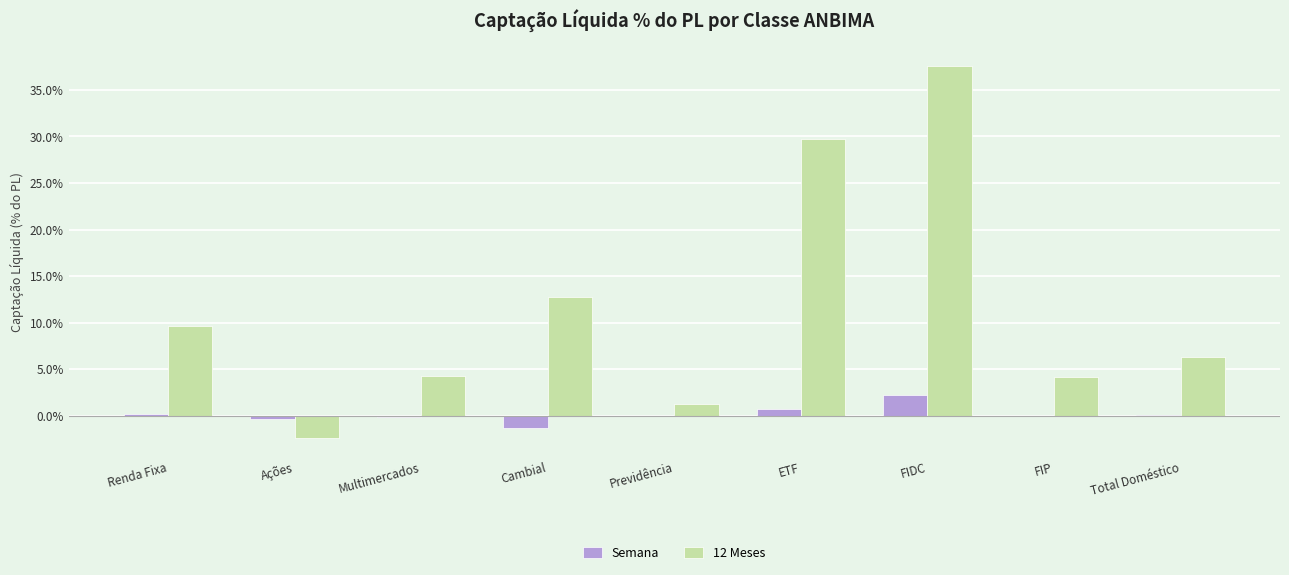

The value of Semana at FIDC is 2.3. True or false?

True